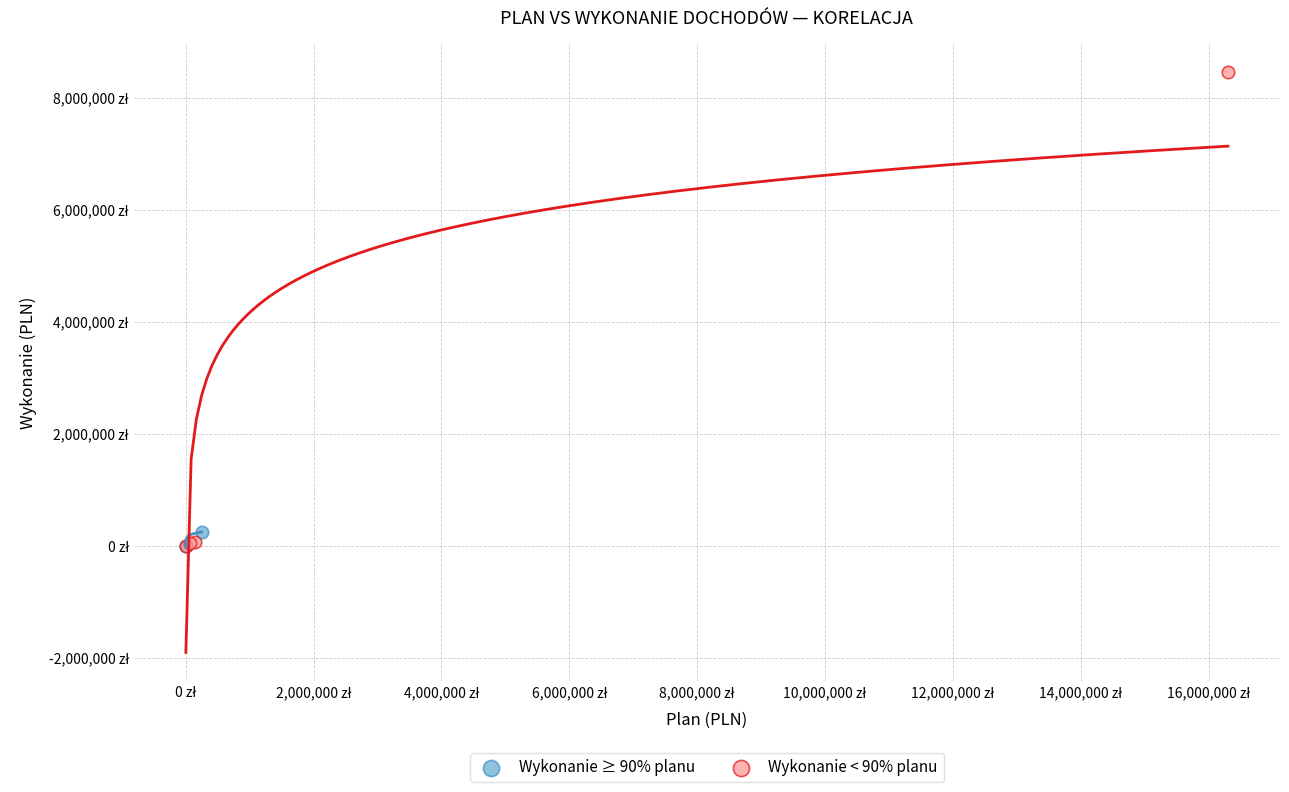

Which series contains the highest Y value?

Wykonanie < 90% planu